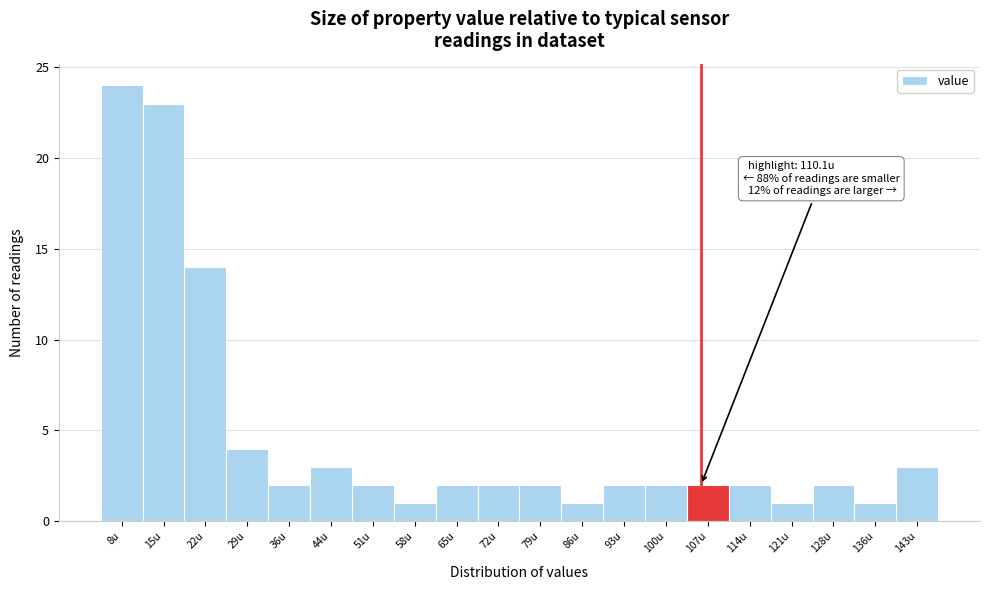

Reading left to right, extract all data points from this chart.

8u=24	15u=23	22u=14	29u=4	36u=2	44u=3	51u=2	58u=1	65u=2	72u=2	79u=2	86u=1	93u=2	100u=2	107u=2	114u=2	121u=1	128u=2	136u=1	143u=3